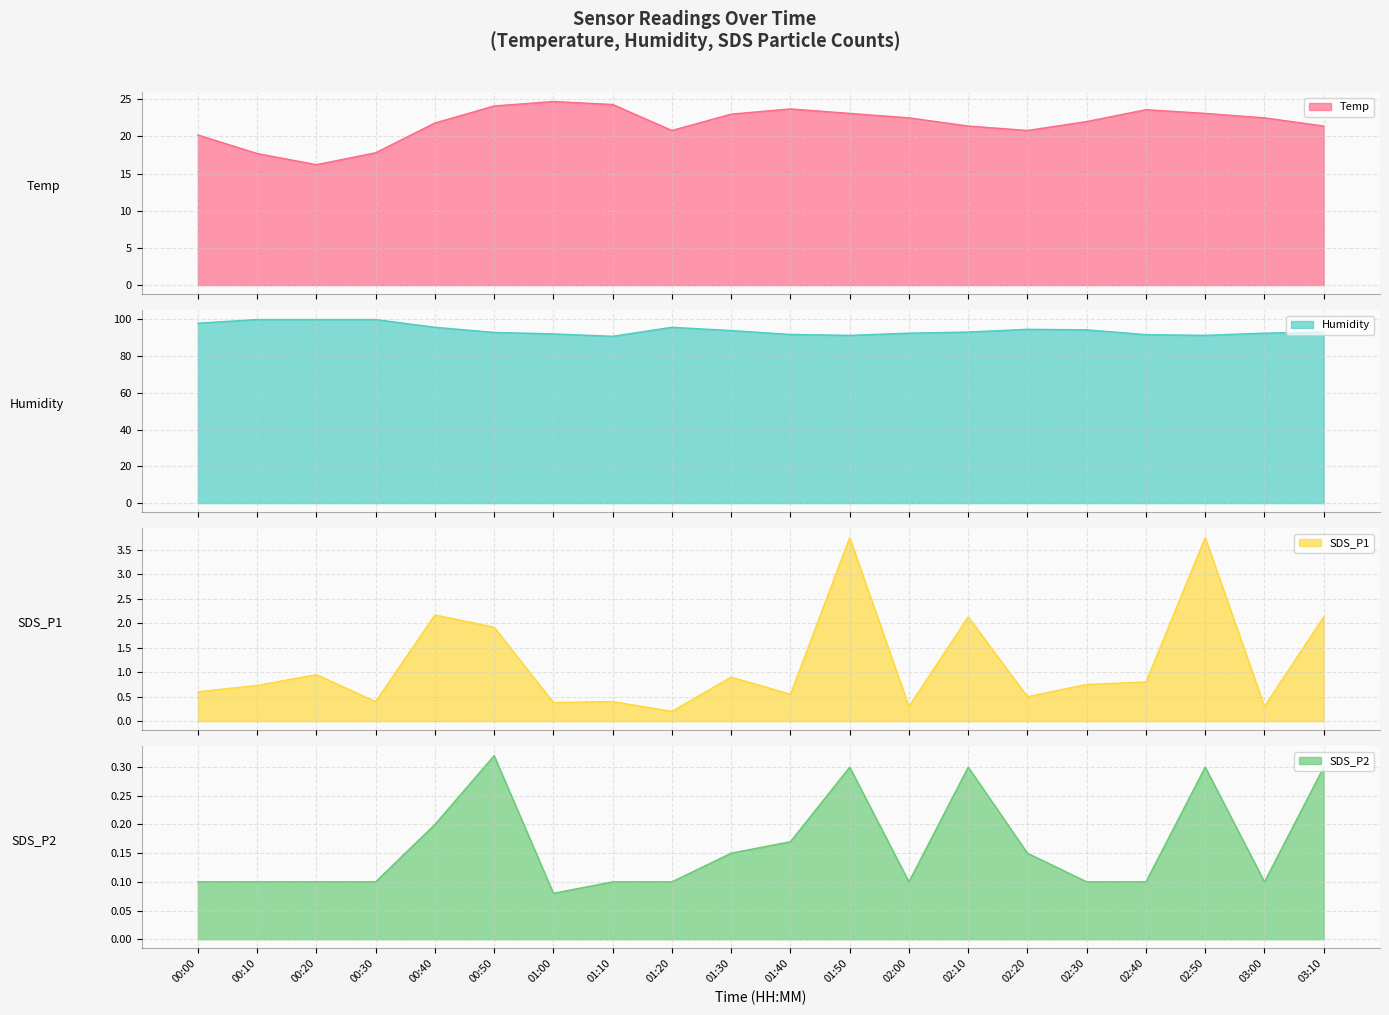

The Humidity series shows 28.1 at 02:20. True or false?

False